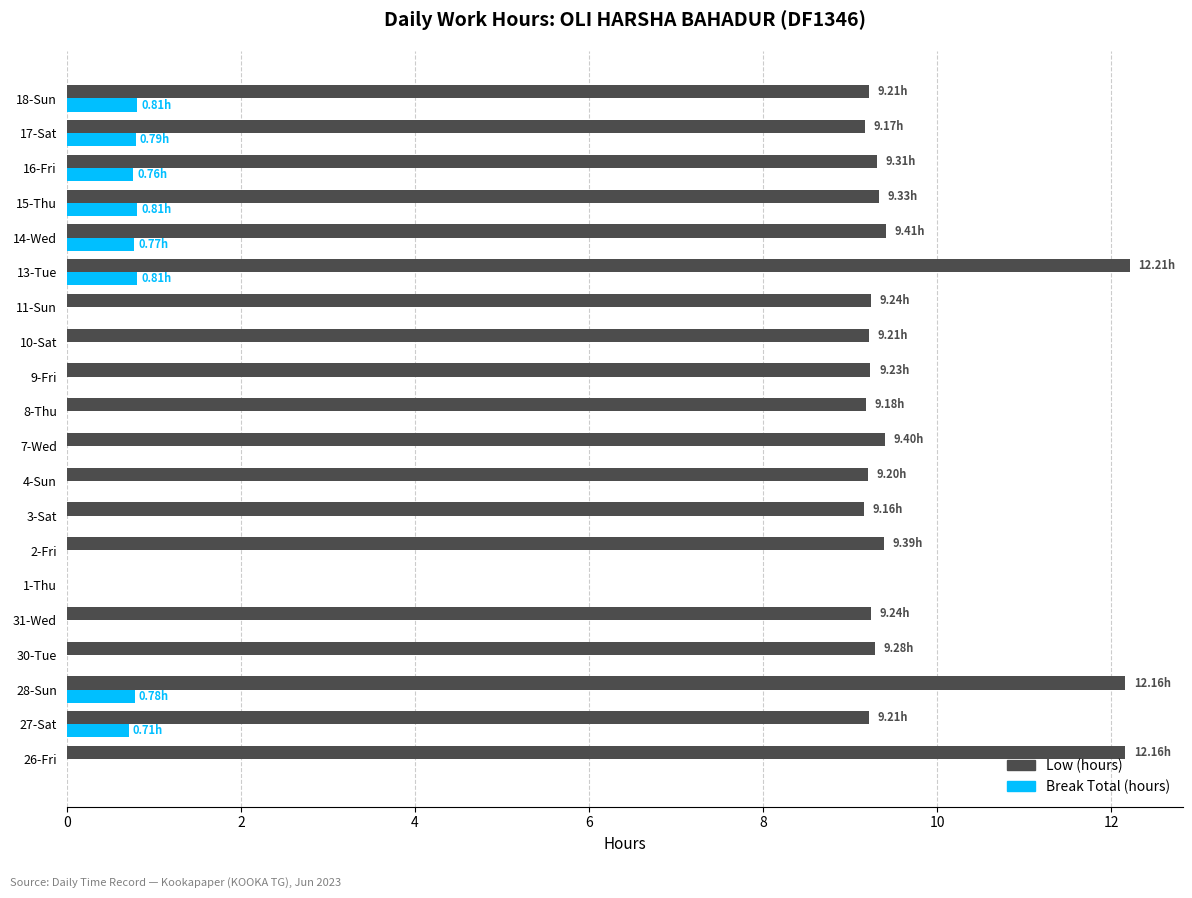

Which series has the largest total across all categories?

Low (hours)